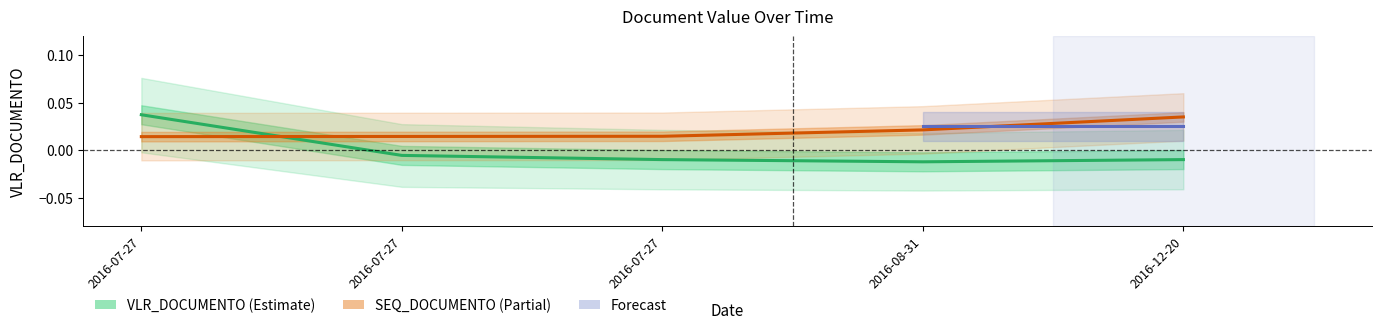

How many values are above zero?

1